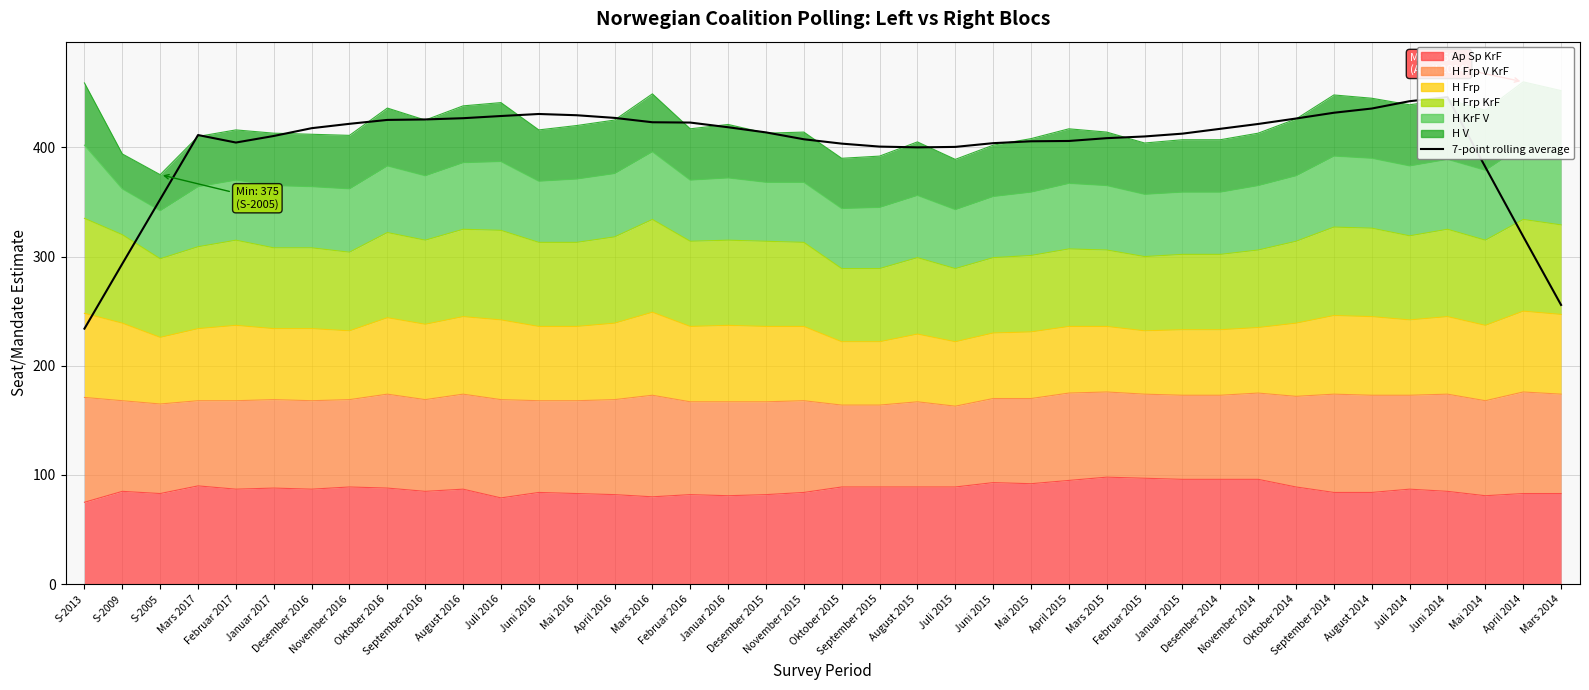

How many values exceed 413?

20